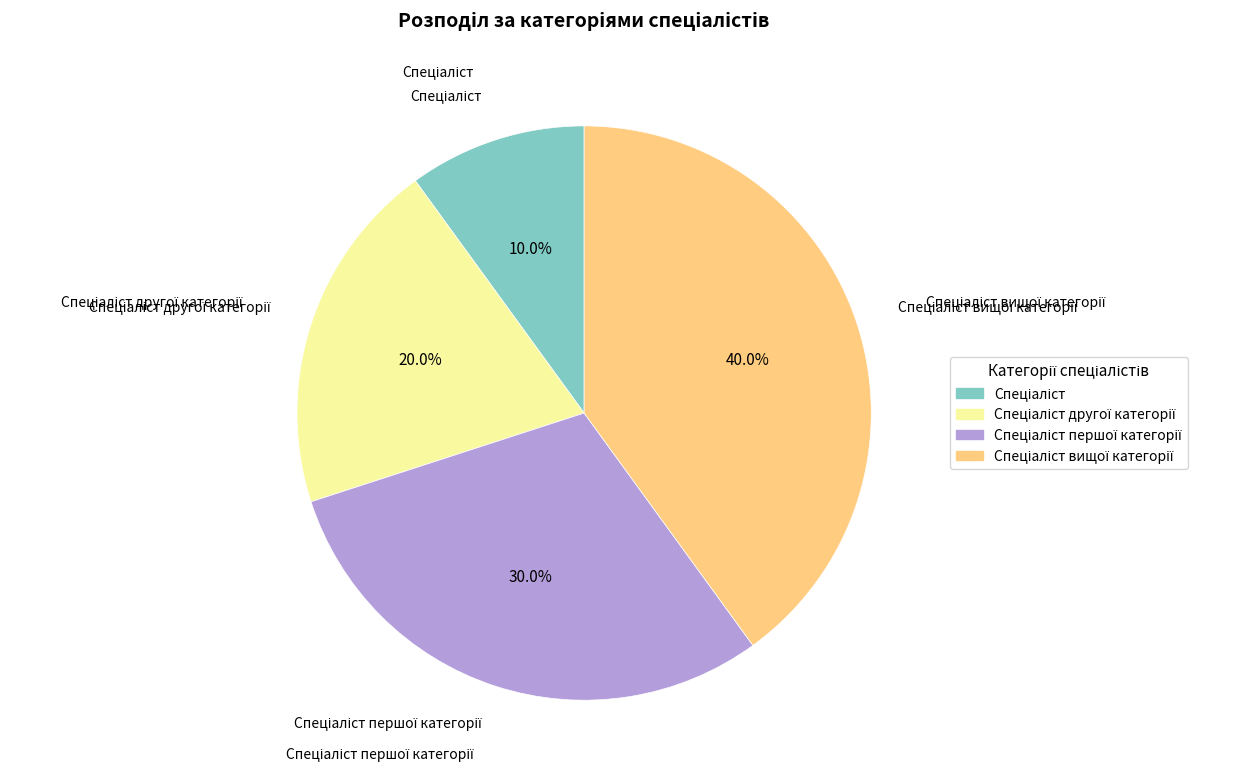

Does any single category account for the majority?

No